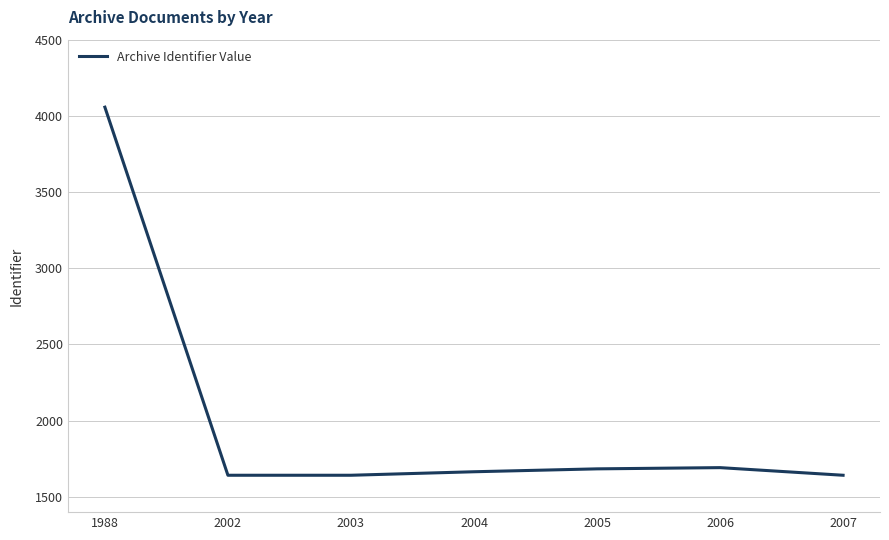

What is the approximate value at 2007, to the nearest 100?

1600